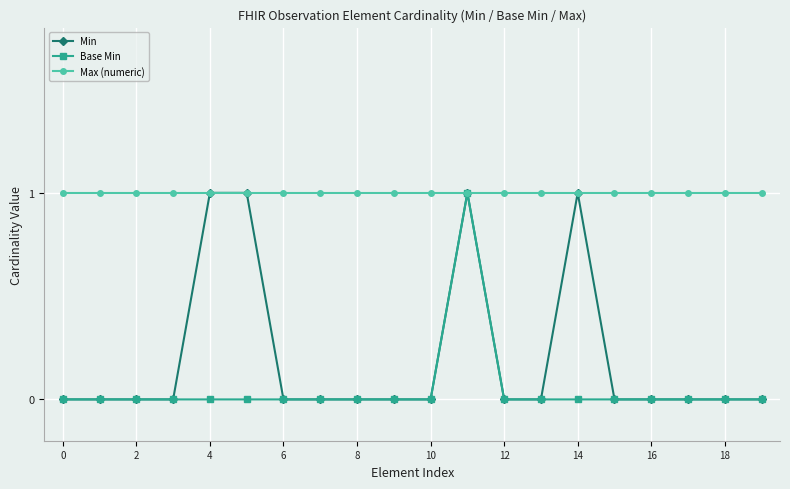

What are all the series names shown in the legend?

Min, Base Min, Max (numeric)